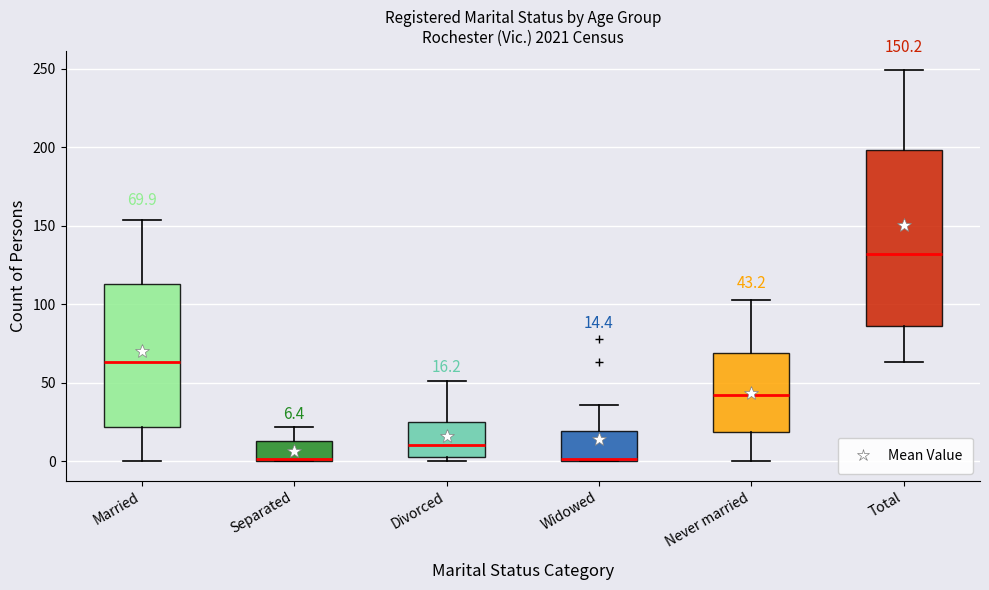

Comparing the boxes themselves (not the whiskers), which one is the tallest?

Total